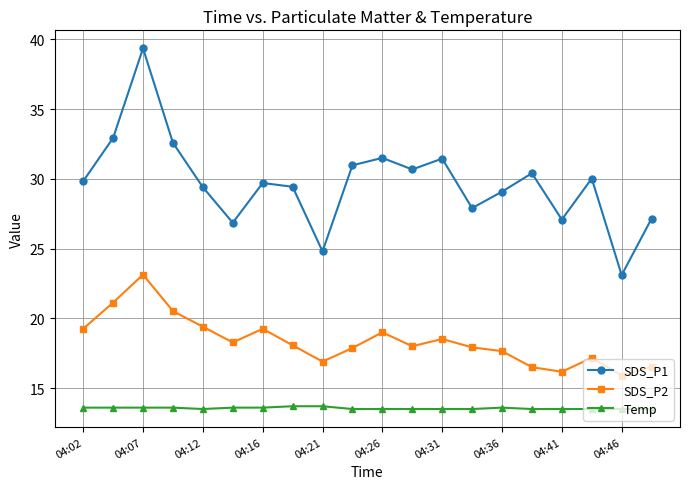

List the series in order of their overall mean, lowest first.

Temp, SDS_P2, SDS_P1